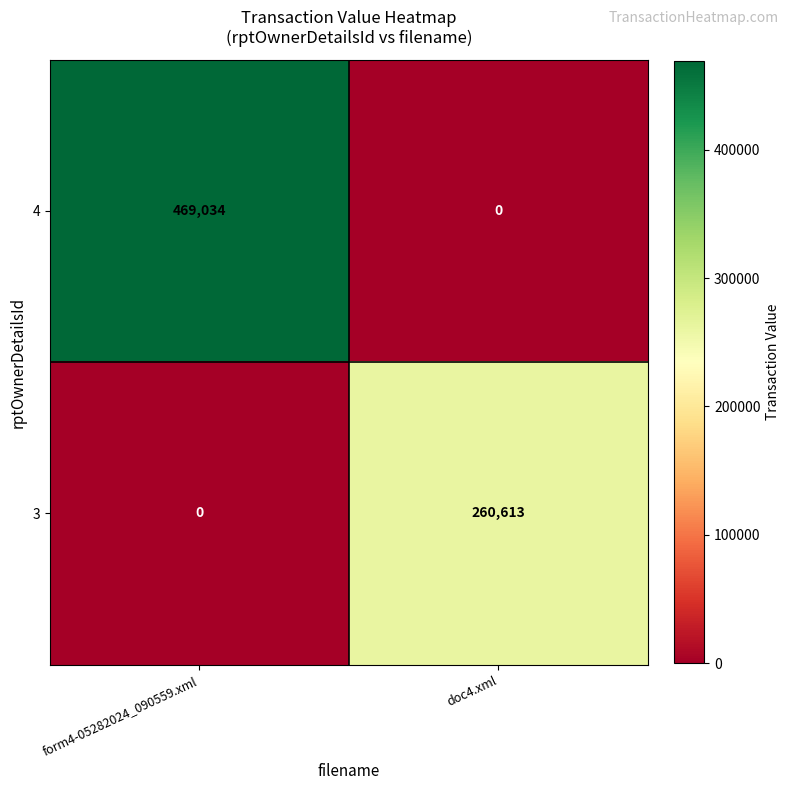

Reading left to right, what are all the values shown in this chart?

4: form4-05282024_090559.xml=469034	doc4.xml=0
3: form4-05282024_090559.xml=0	doc4.xml=260613